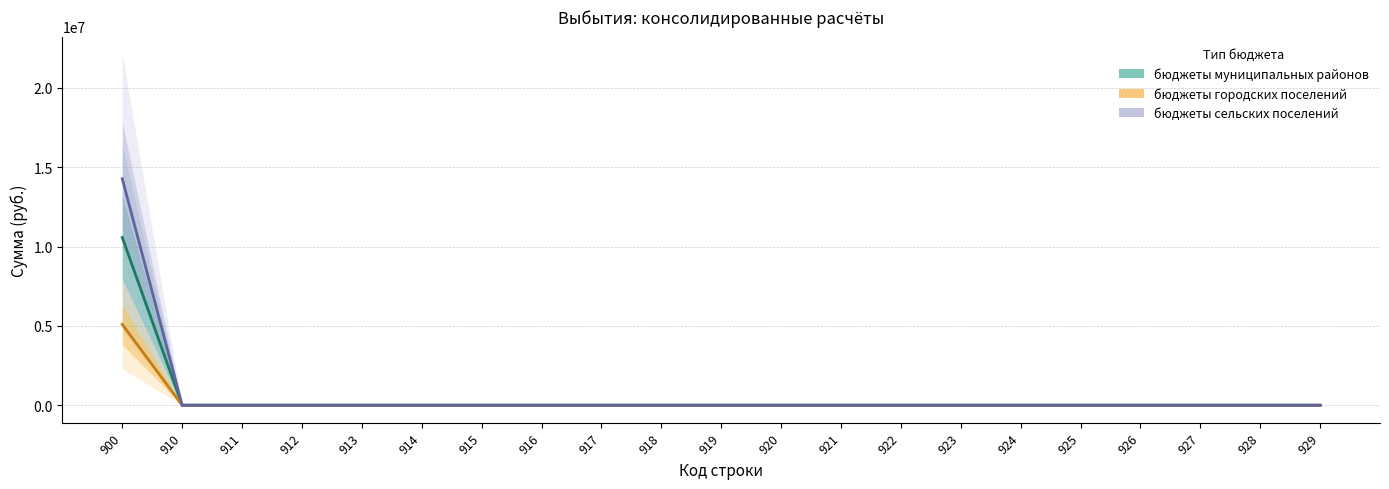

True or false: бюджеты городских поселений and бюджеты муниципальных районов cross at least once.

False